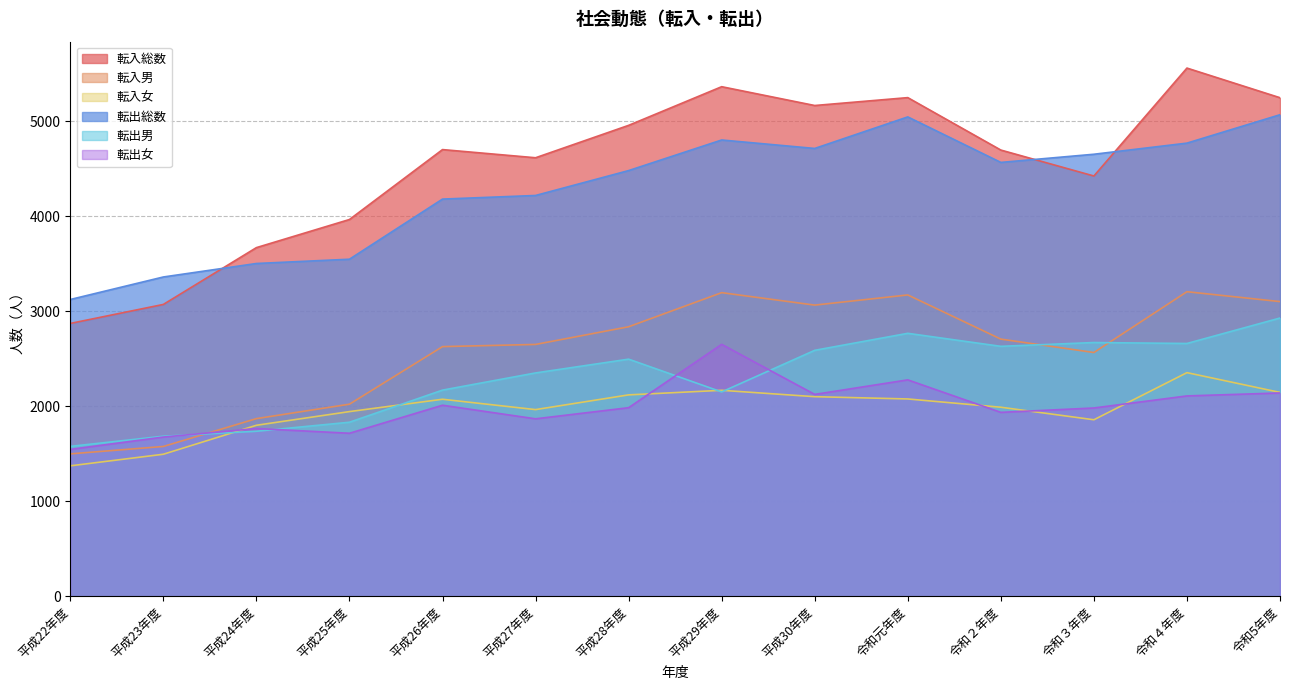

Does the chart display data point markers on the line(s)?

No